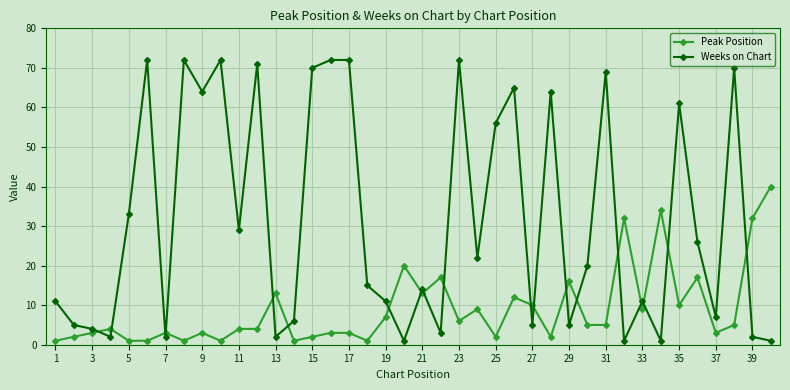

True or false: Peak Position has more than 2 interior local peaks.

True